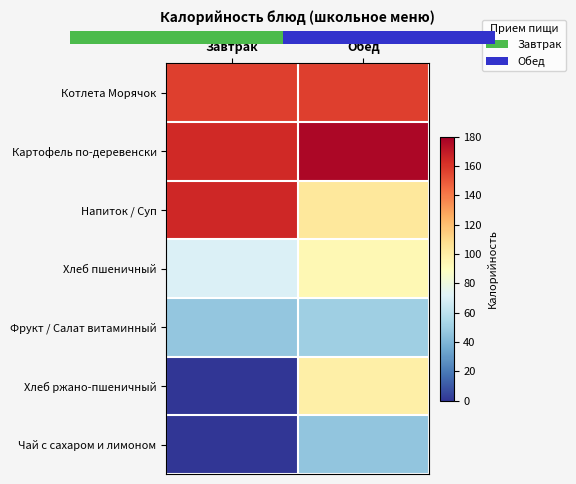

Between Обед and Завтрак, which is larger?

Обед